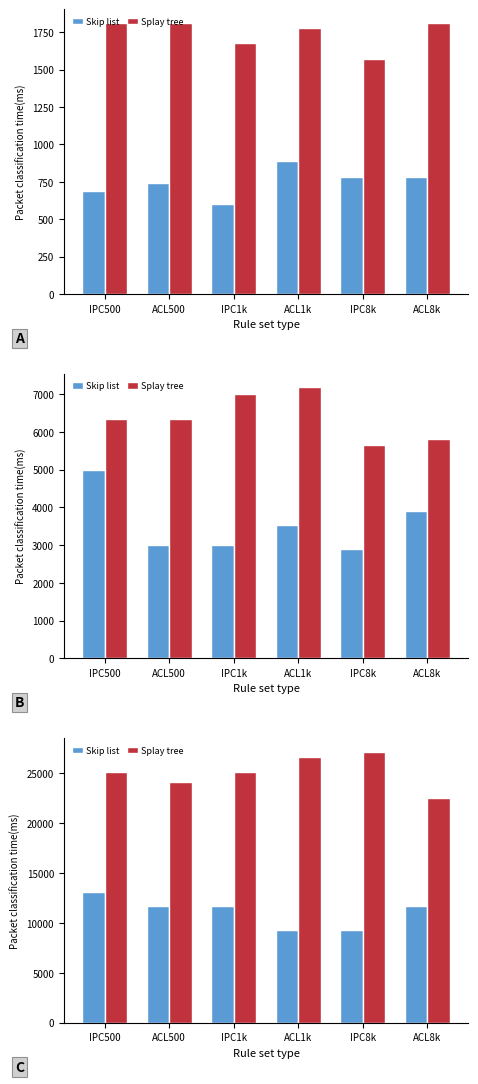

Which series changed the most between IPC500 and ACL500?

Skip list